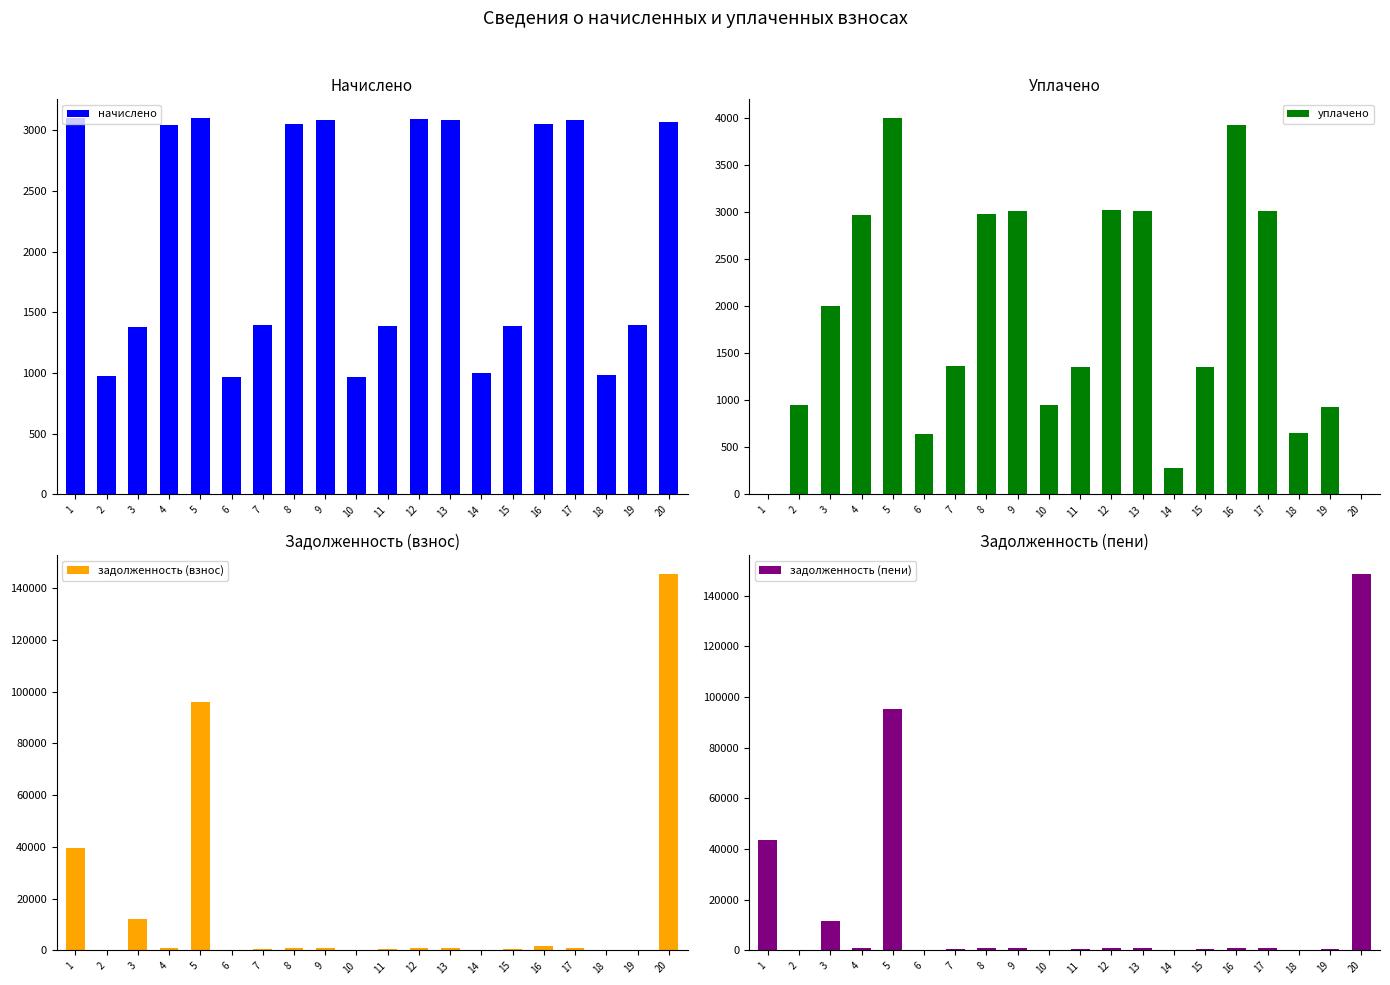

At which category does the chart reach its peak across all series?

20